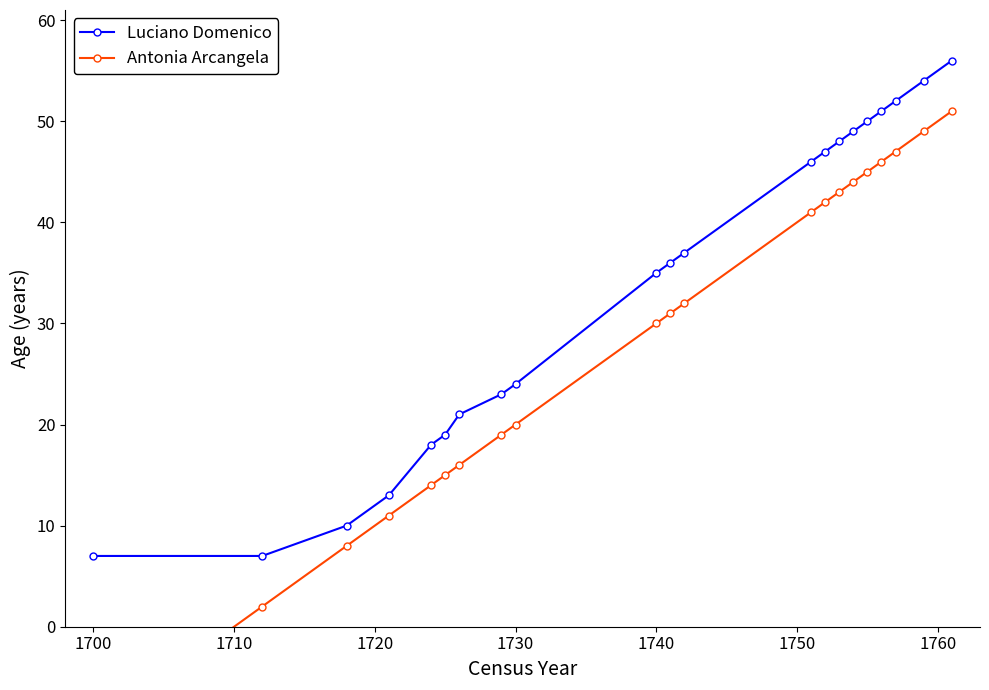

True or false: Luciano Domenico and Antonia Arcangela cross at least once.

False